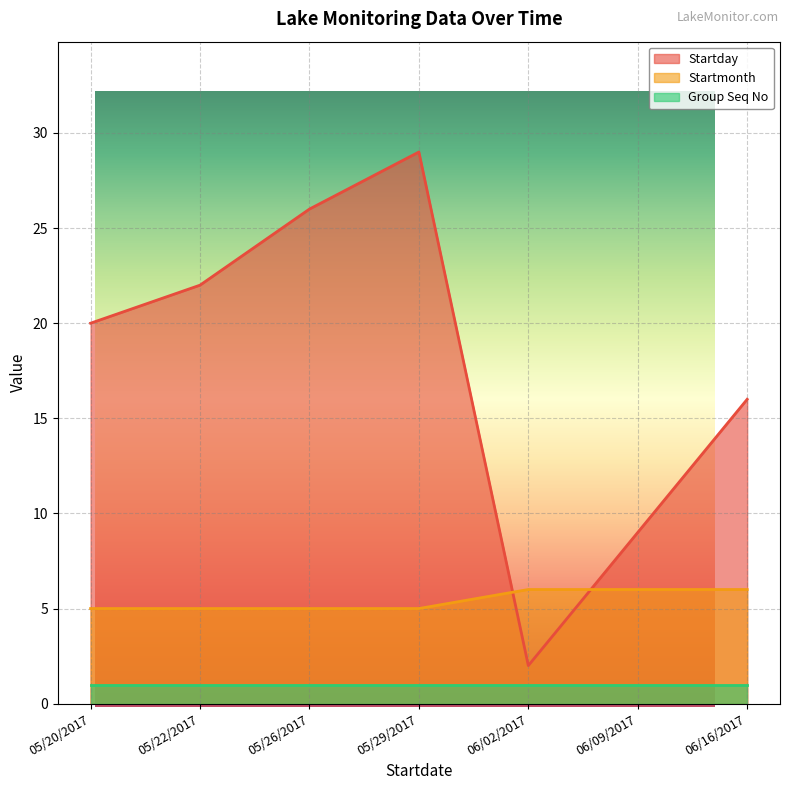

The Startmonth series shows 1 at 05/20/2017. True or false?

False